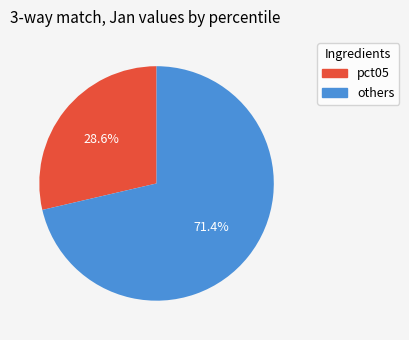

Is there any slice that represents more than half of the pie?

Yes